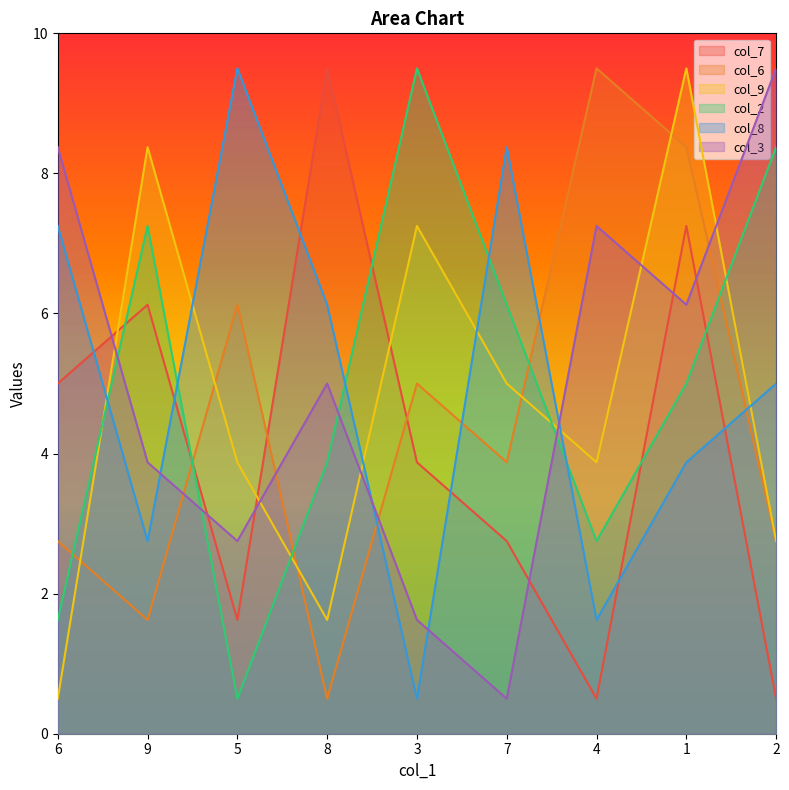

What is the label of the 5th point from the left?

3